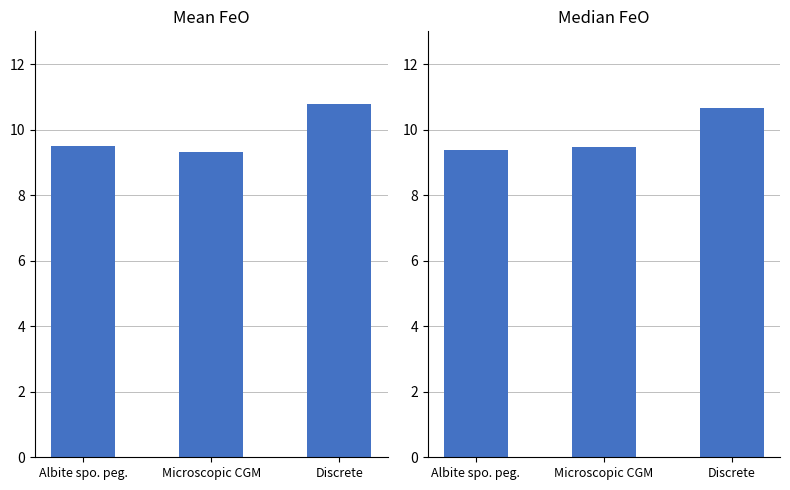

The Median FeO (wt.%) series shows 4.0 at Albite spo. peg.. True or false?

False